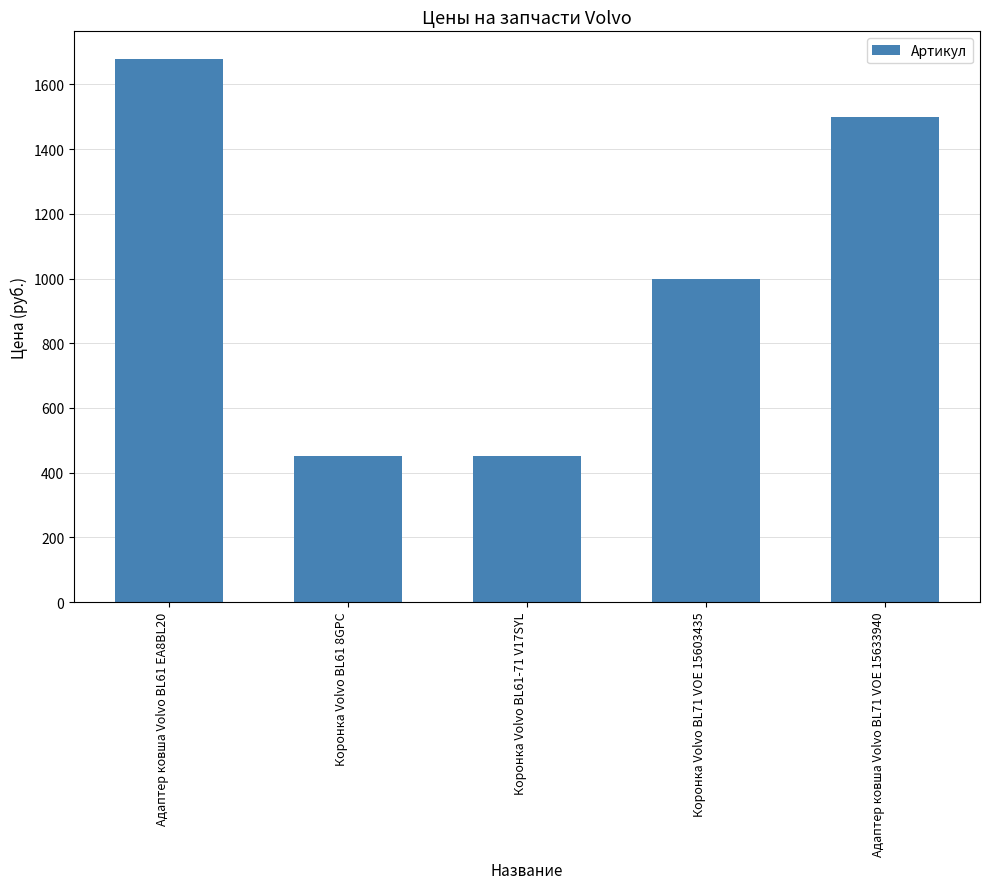

Does the chart contain stacked bars?

No